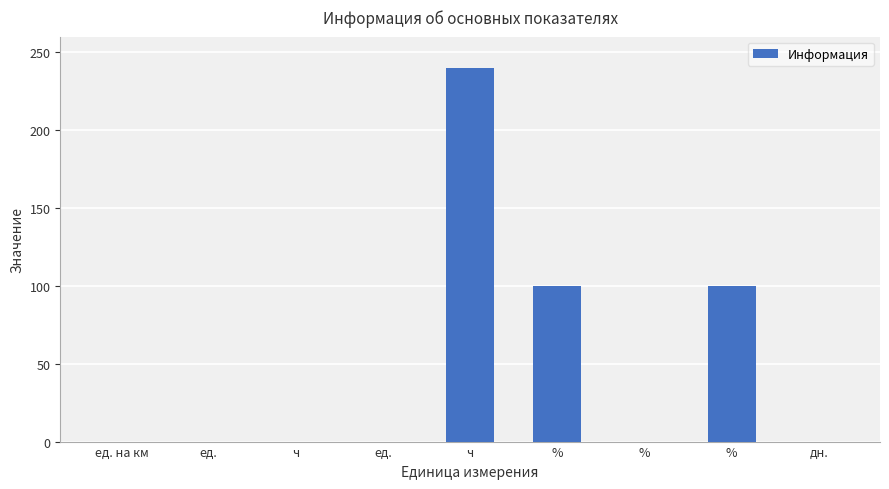

How many values exceed 0?

3